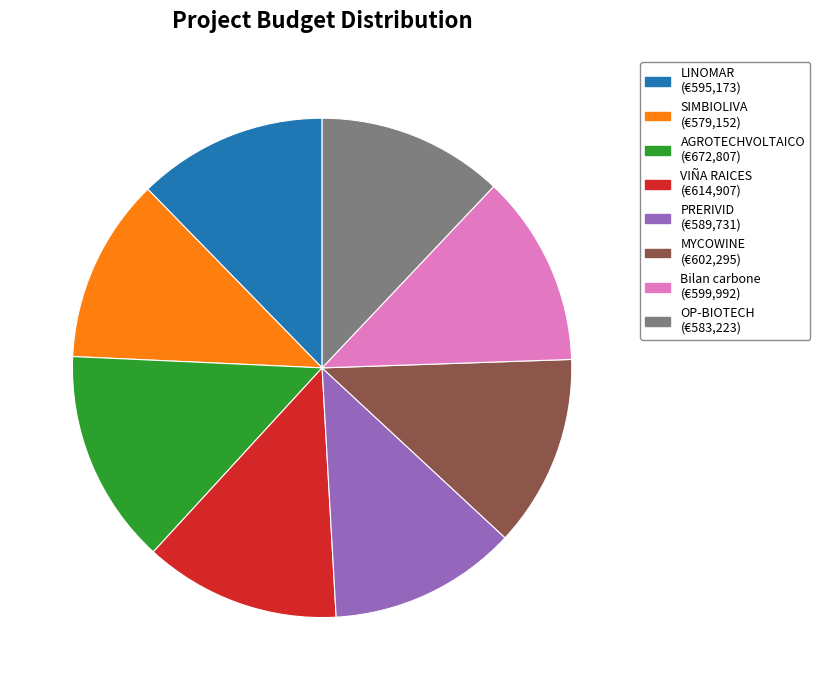

The Bilan carbone slice represents 12% of the pie. True or false?

True